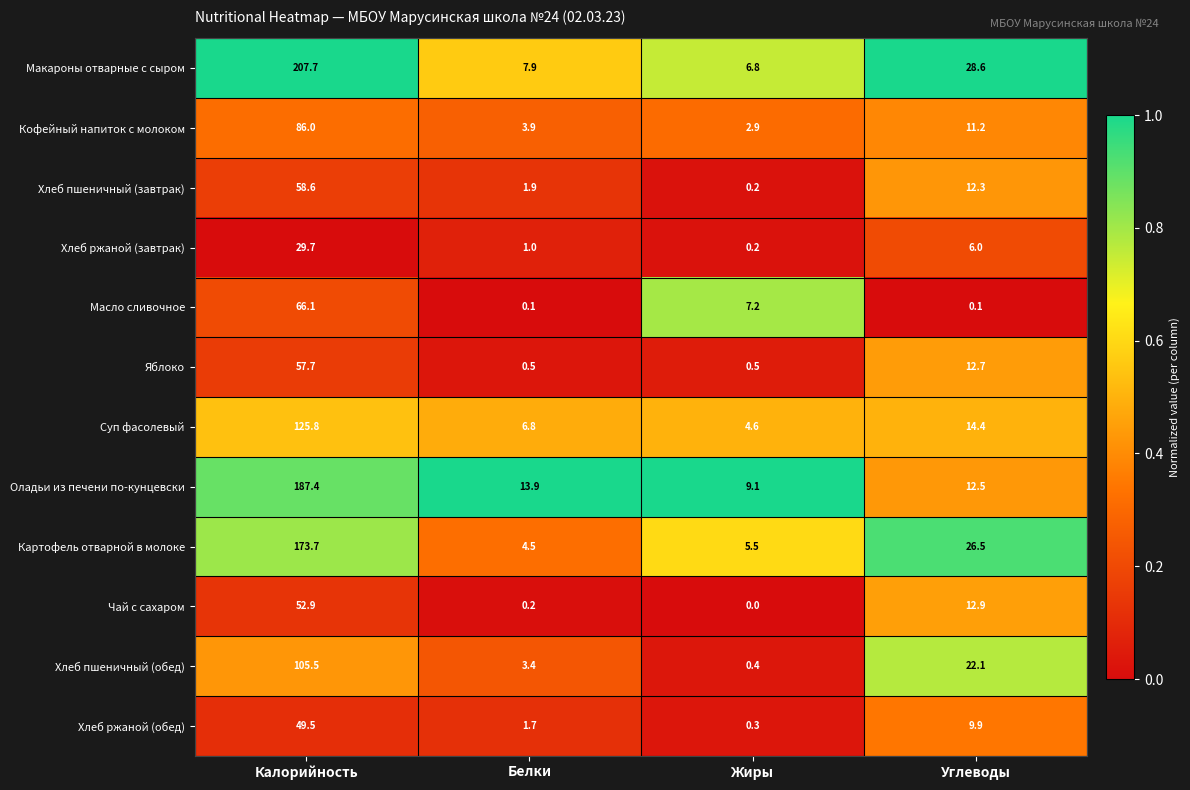

What is the total value across all series at Жиры?

37.7